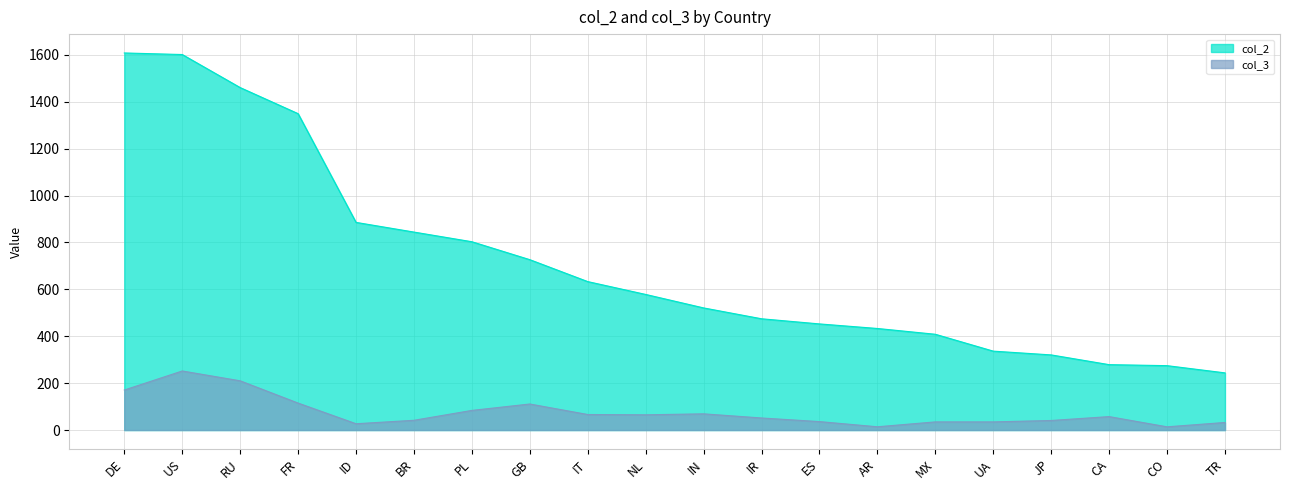

Which category has the highest value in the col_2 series?

DE